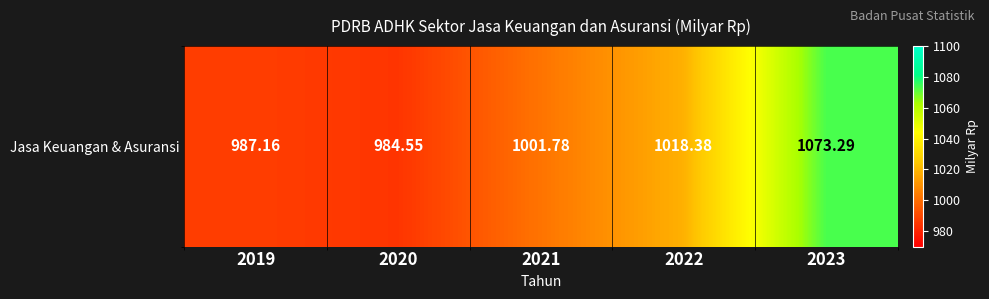

What is the change in value from 2019 to 2020?

-2.6